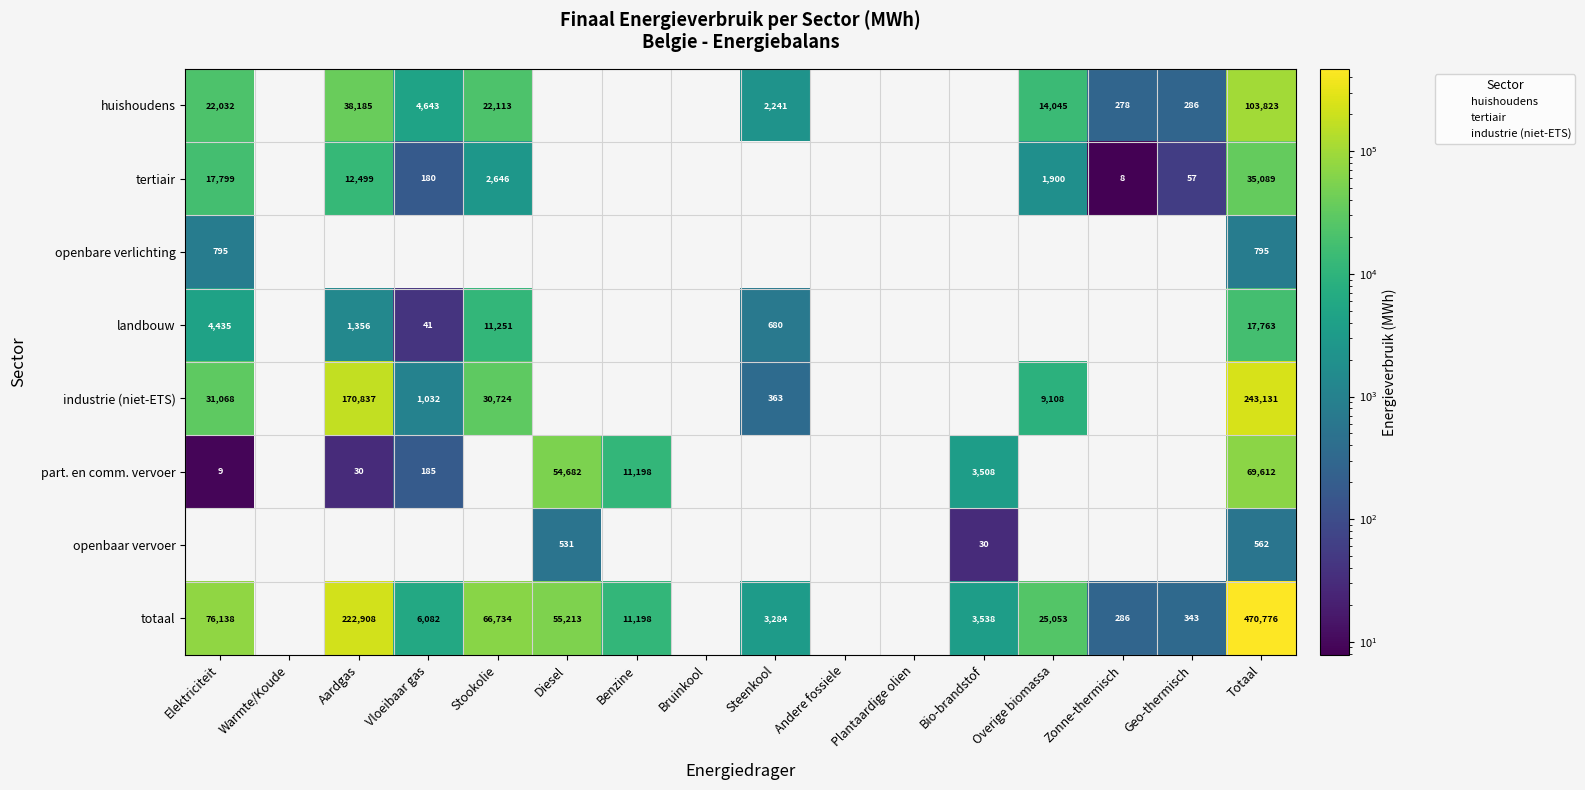

How many values in openbare verlichting are above zero?

2